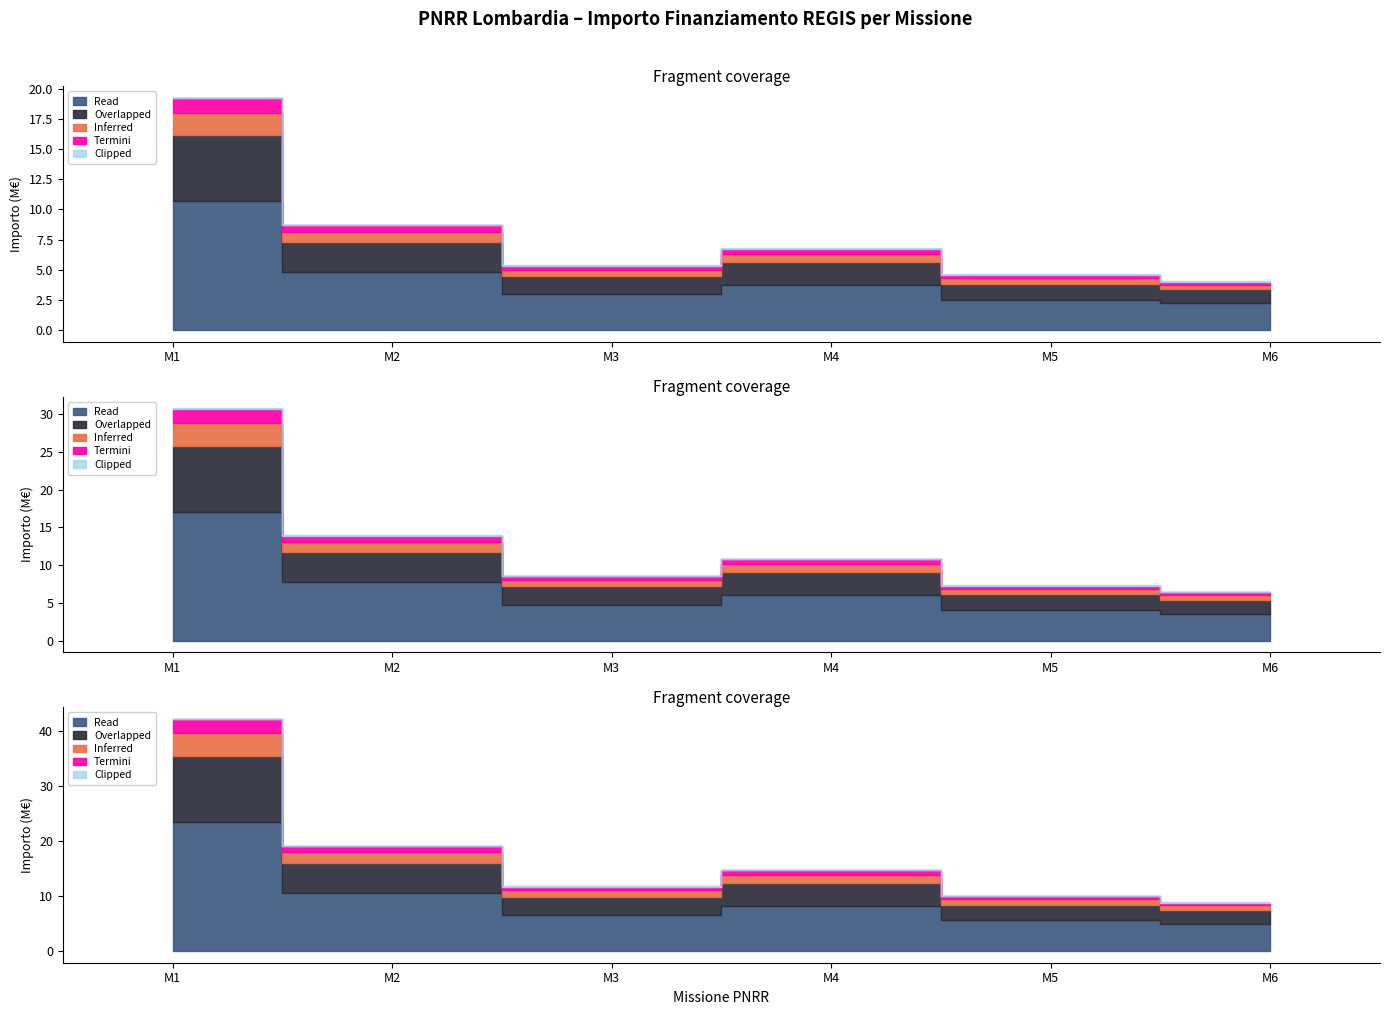

Does the chart have visible grid lines?

No